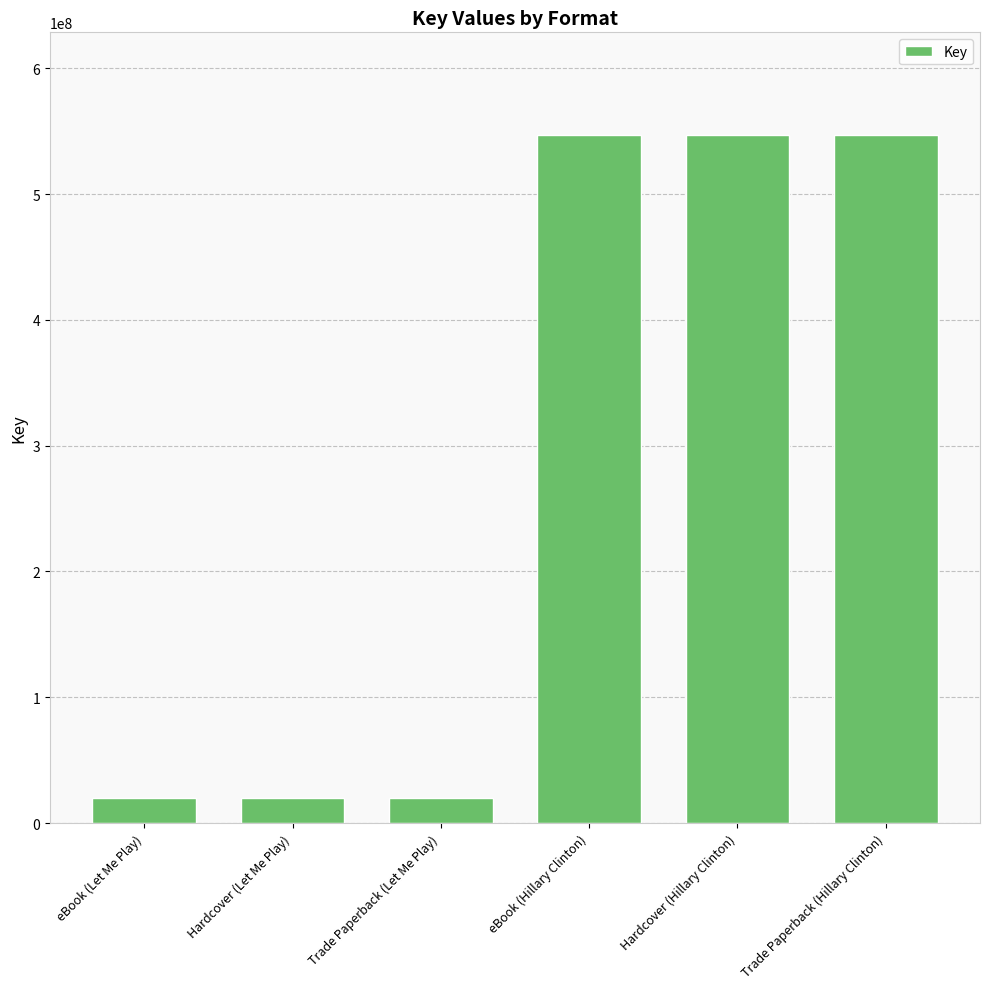

Reading right to left, transcribe all the data shown in this chart.

Trade Paperback (Hillary Clinton)=546540569	Hardcover (Hillary Clinton)=546540569	eBook (Hillary Clinton)=546540569	Trade Paperback (Let Me Play)=19626324	Hardcover (Let Me Play)=19626324	eBook (Let Me Play)=19626324